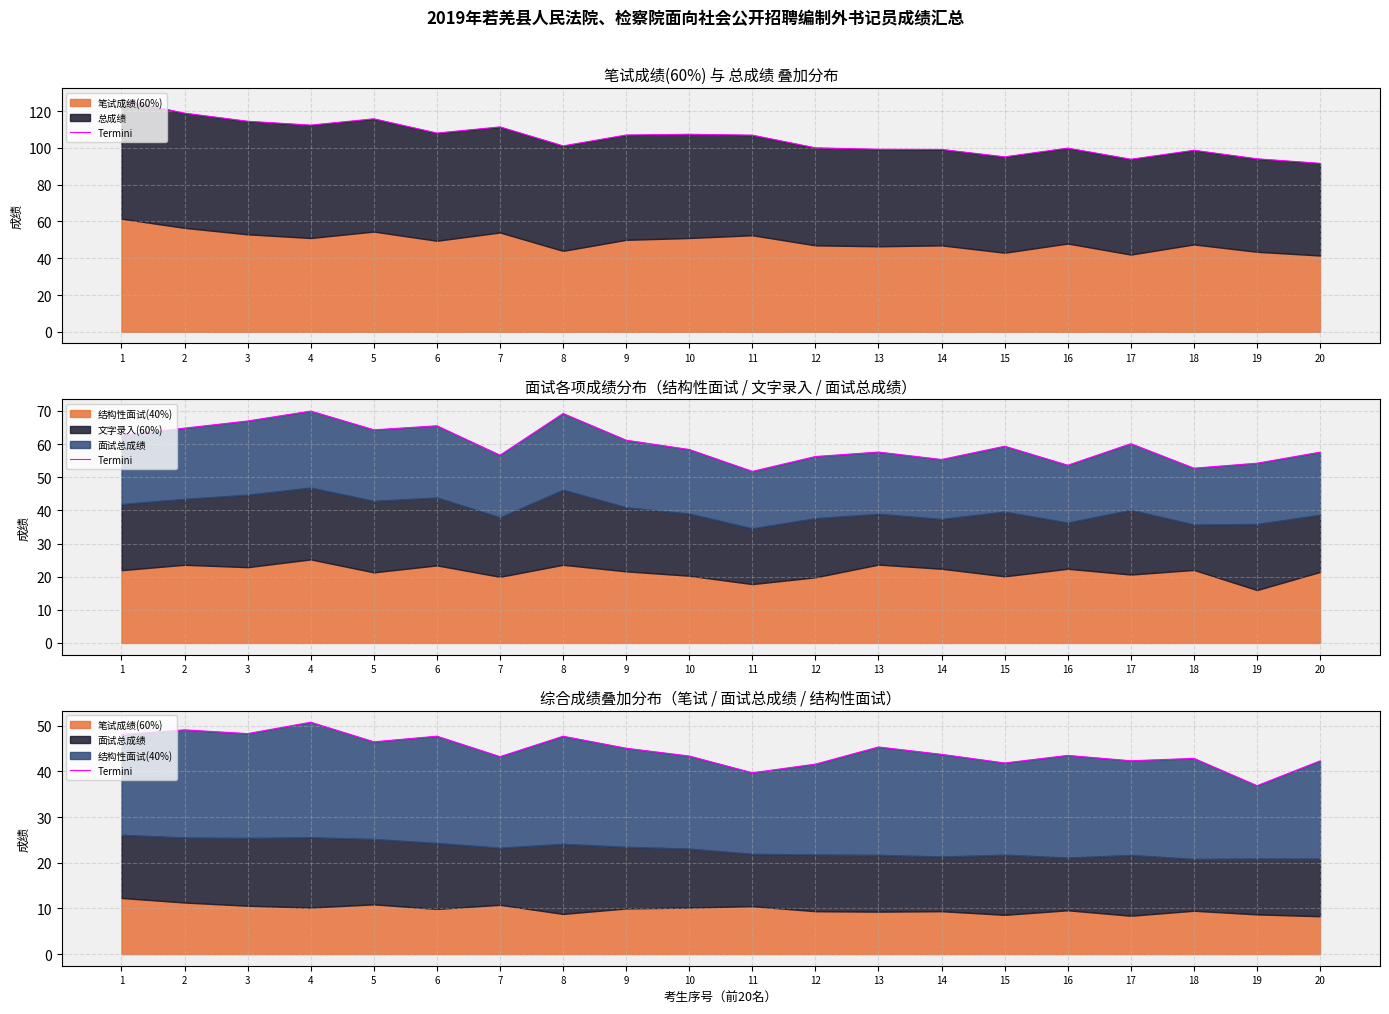

Which has a higher value, 17 or 18?

18